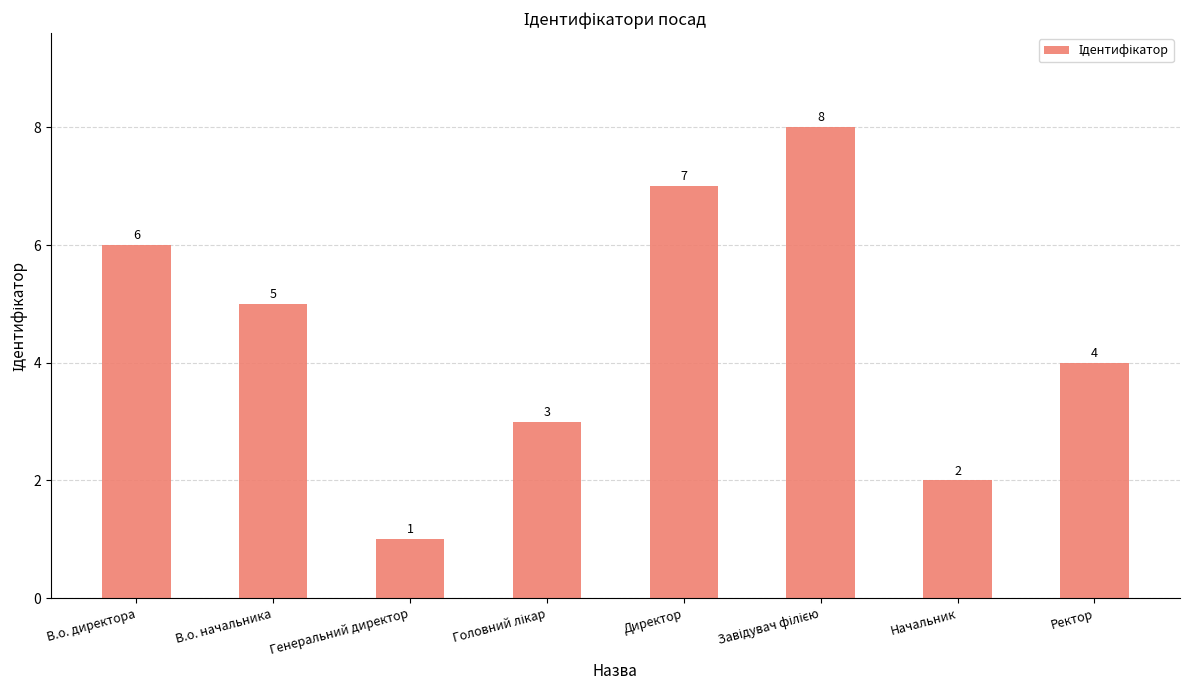

What is the label of the 3rd bar from the left?

Генеральний директор